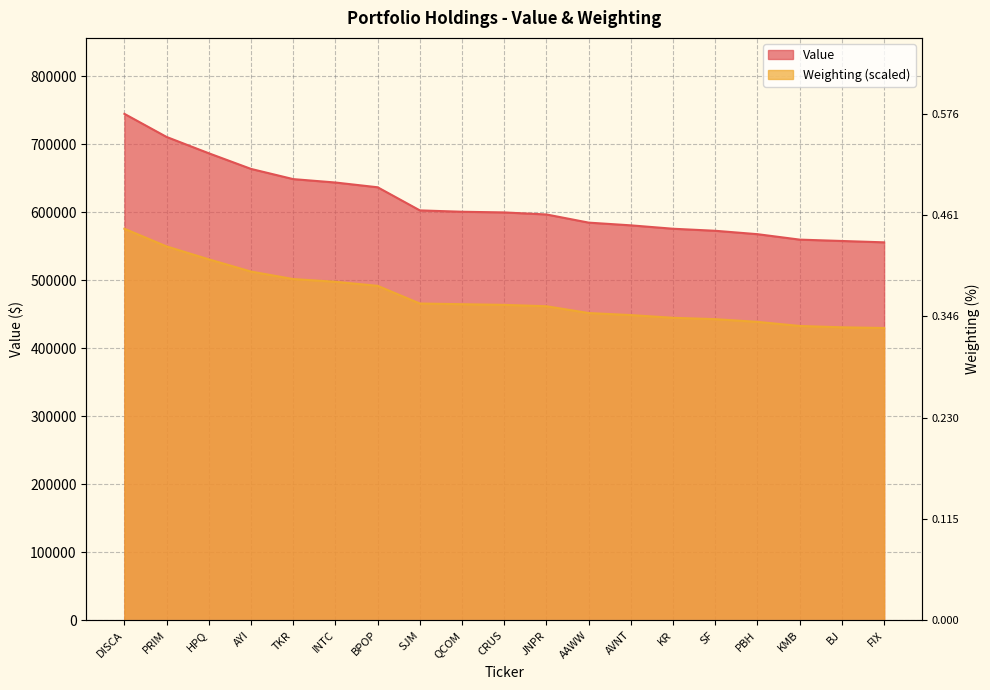

Does the chart have visible grid lines?

Yes